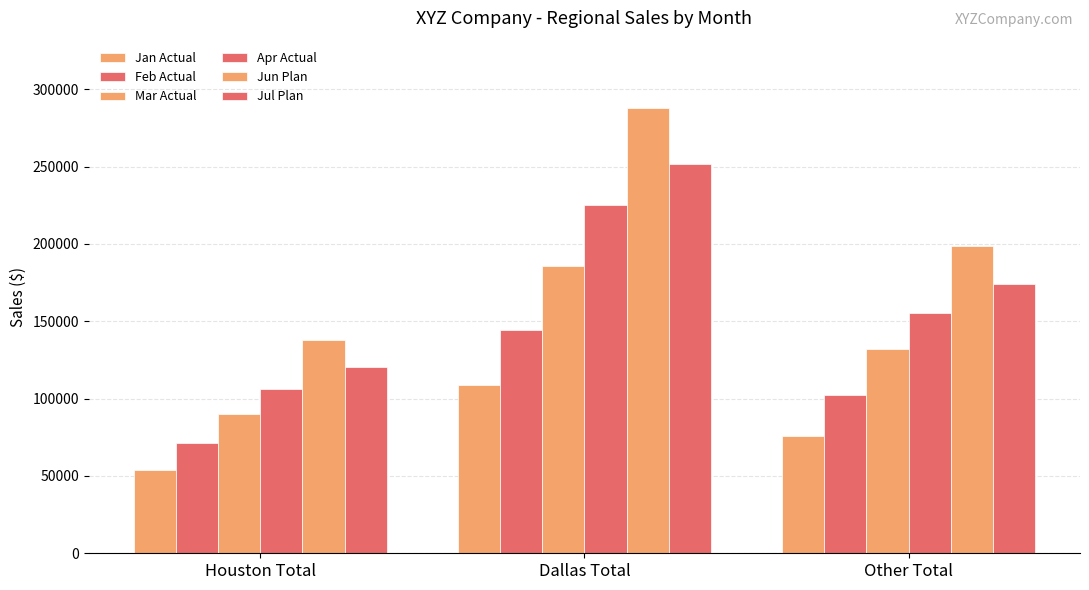

How many categories are shown in the chart?

3